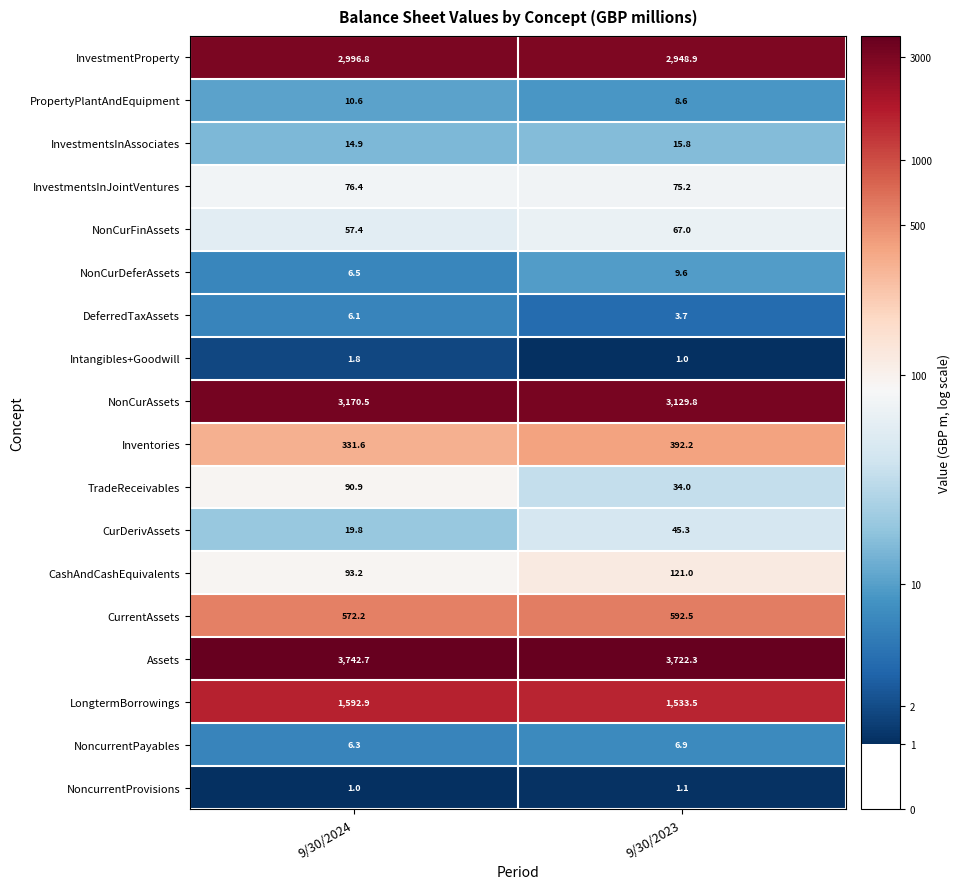

What is the highest value of the NoncurrentProvisions series?

1.1